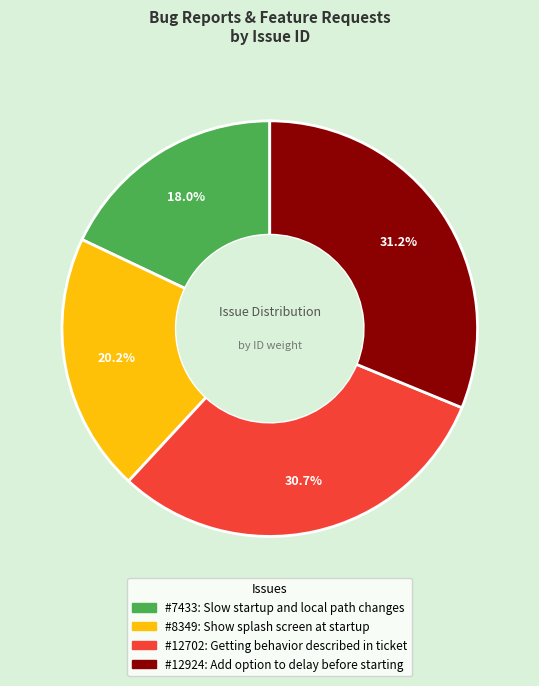

Is there a majority slice in this chart?

No